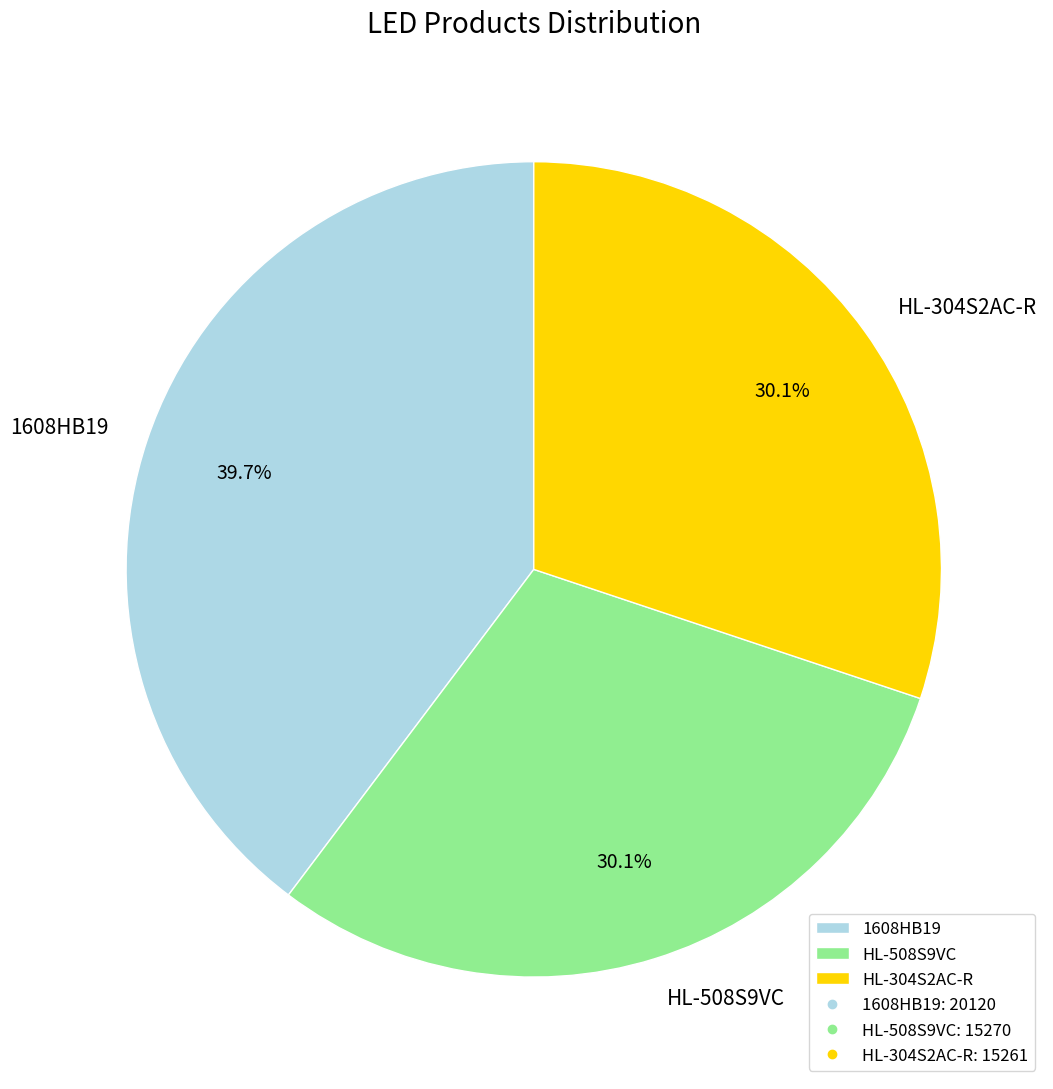

Approximately how many times larger is the value at HL-304S2AC-R compared to 1608HB19?

0.8